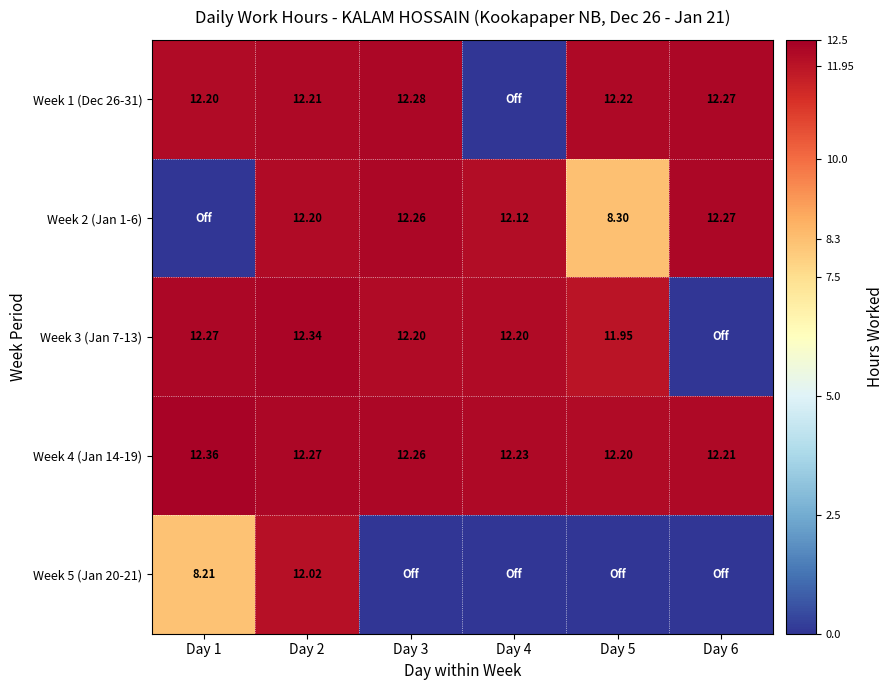

List the series in order of their peak value, lowest first.

Week 5 (Jan 20-21), Week 2 (Jan 1-6), Week 1 (Dec 26-31), Week 3 (Jan 7-13), Week 4 (Jan 14-19)